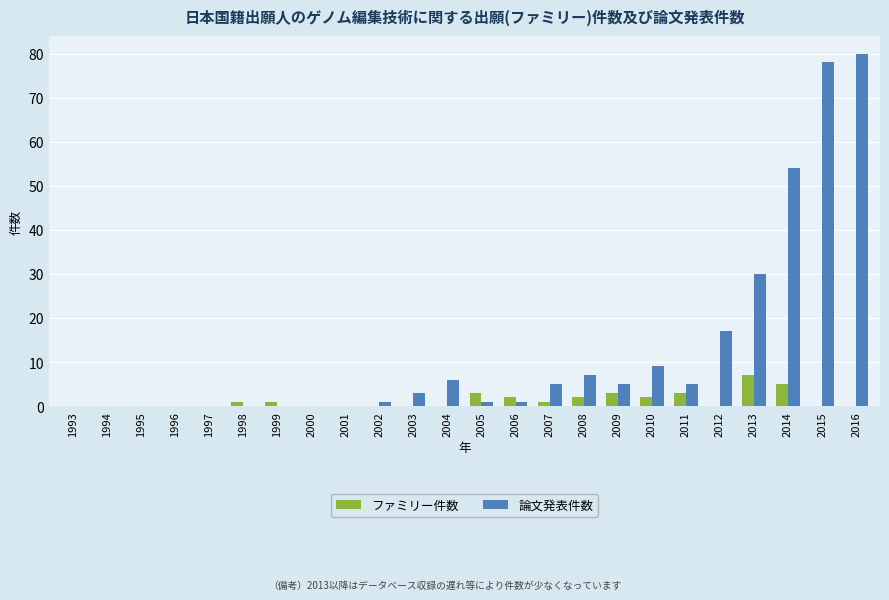

True or false: ファミリー件数 has a value of 1 at 1999.

True